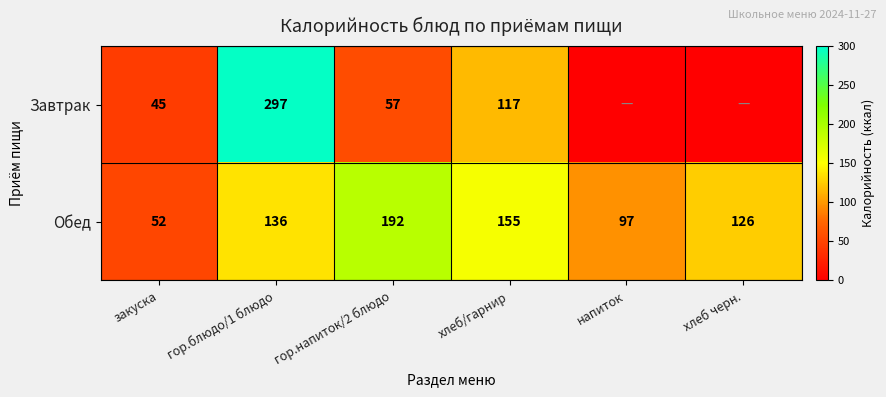

How many Обед values are between 97 and 155?

4